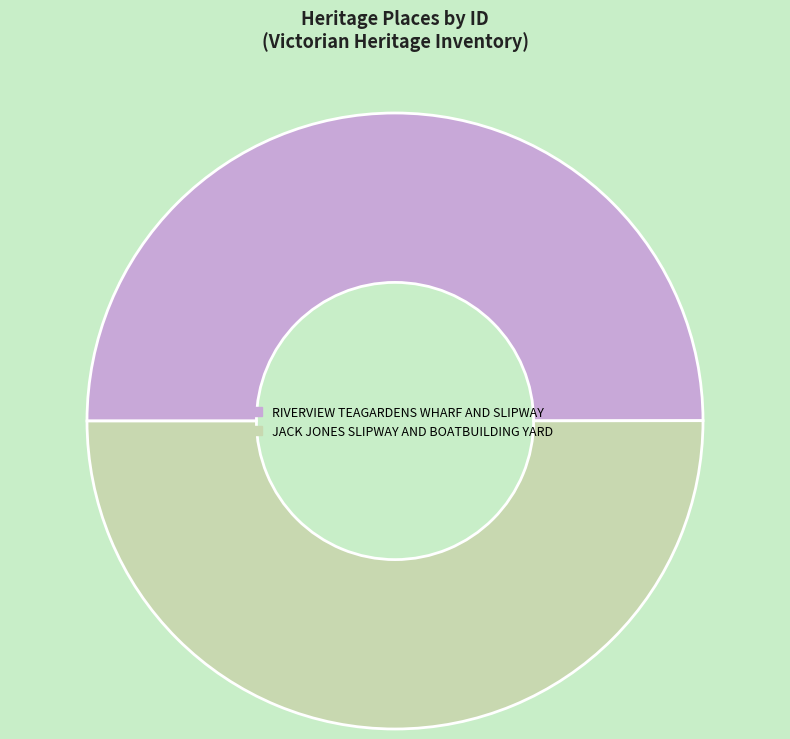

Is the sum of JACK JONES SLIPWAY AND BOATBUILDING YARD and RIVERVIEW TEAGARDENS WHARF AND SLIPWAY greater than half?

Yes